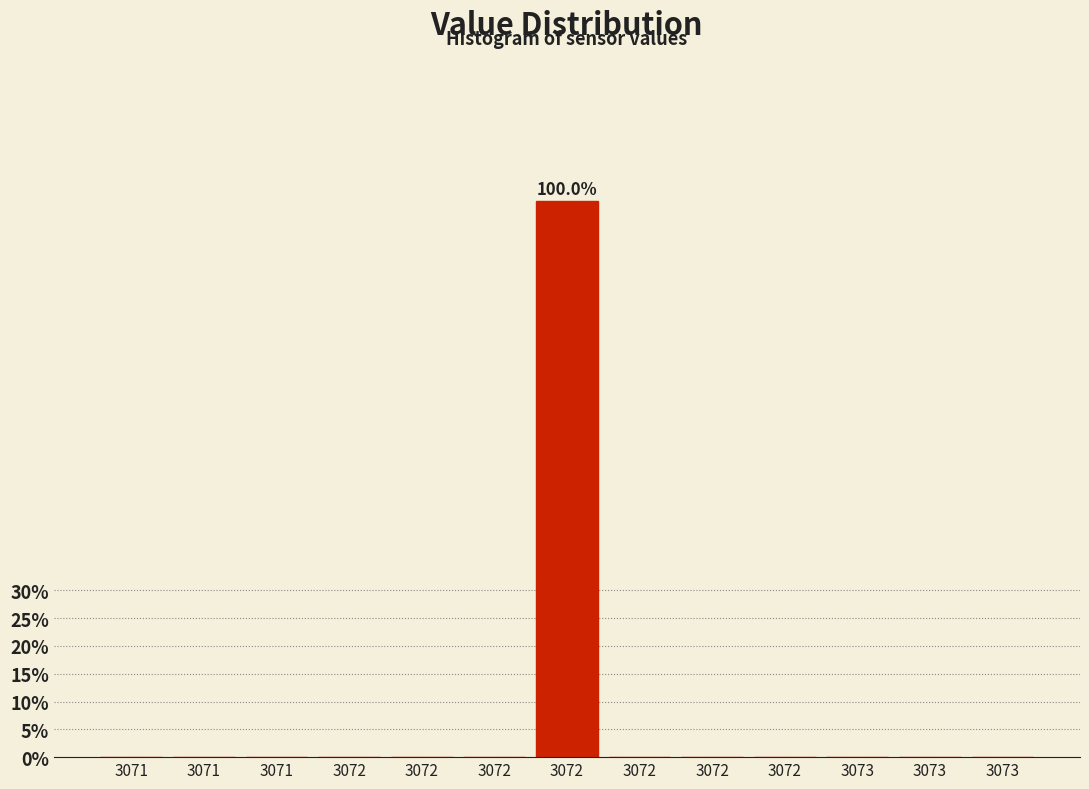

Are the bars horizontal?

No